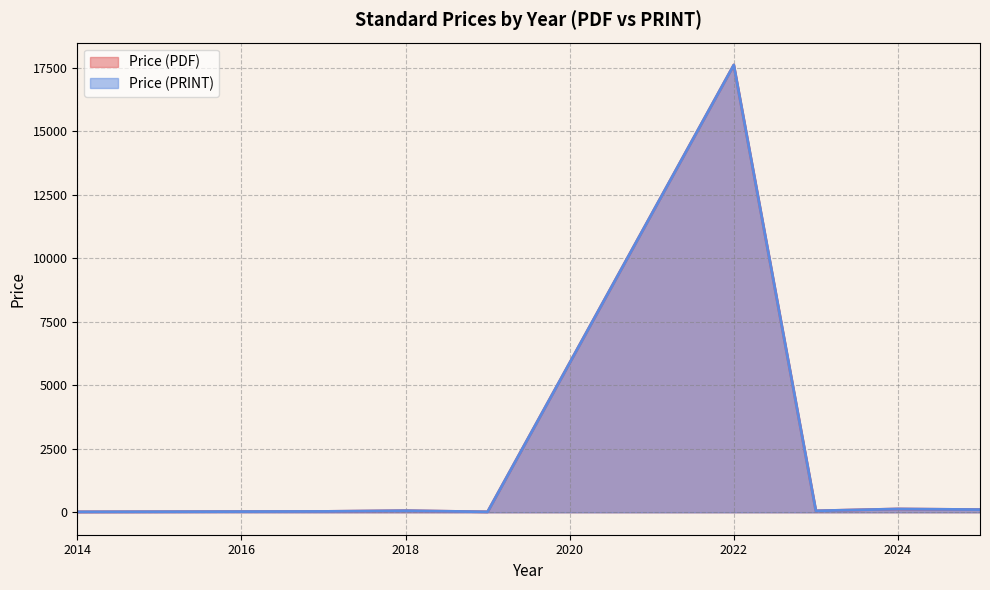

What is the difference between the maximum and second lowest values in the Price (PDF) series?

17580.0